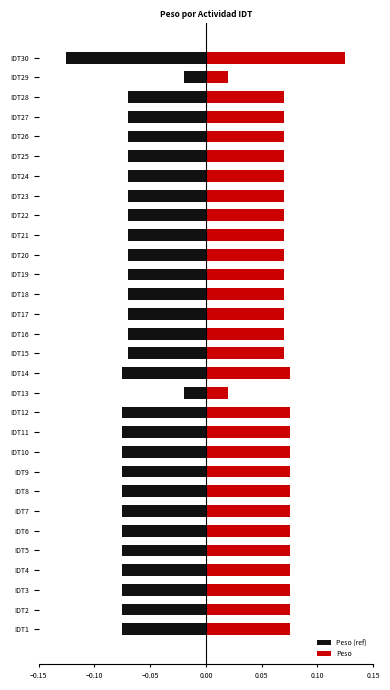

What is the spread (max minus min) of values at IDT21?

0.1